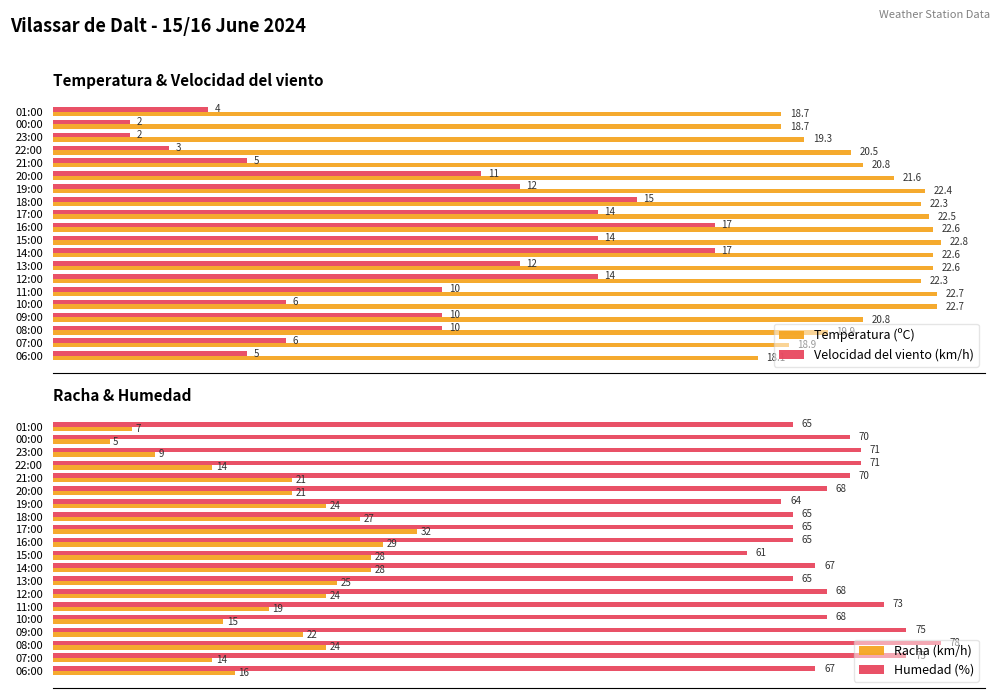

What is the greatest value displayed?

78.0